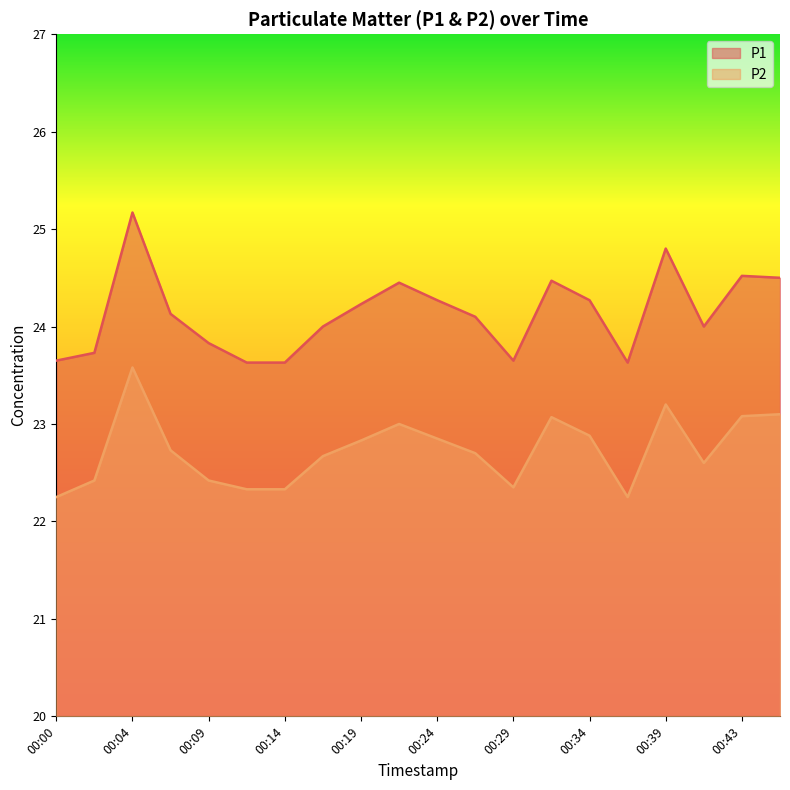

The P1 series shows 23.6 at 00:12. True or false?

True